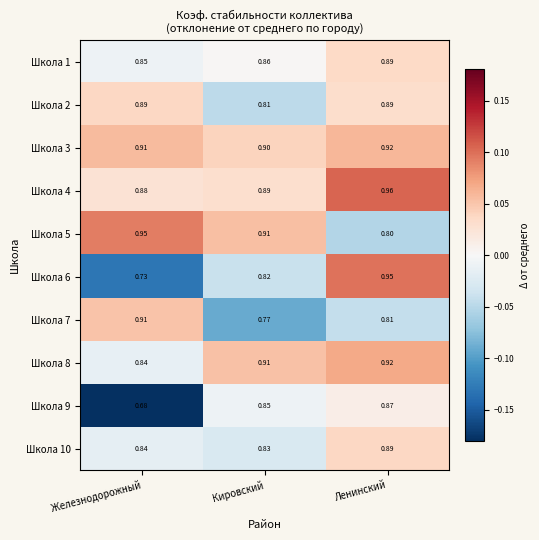

Is the value of Школа 10 at Железнодорожный greater than the value of Школа 7 at Кировский?

Yes